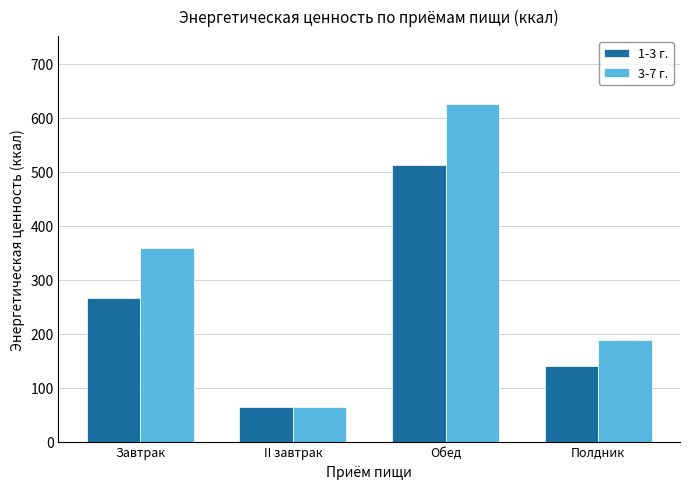

The value of 3-7 г. at Завтрак is 177.3. True or false?

False